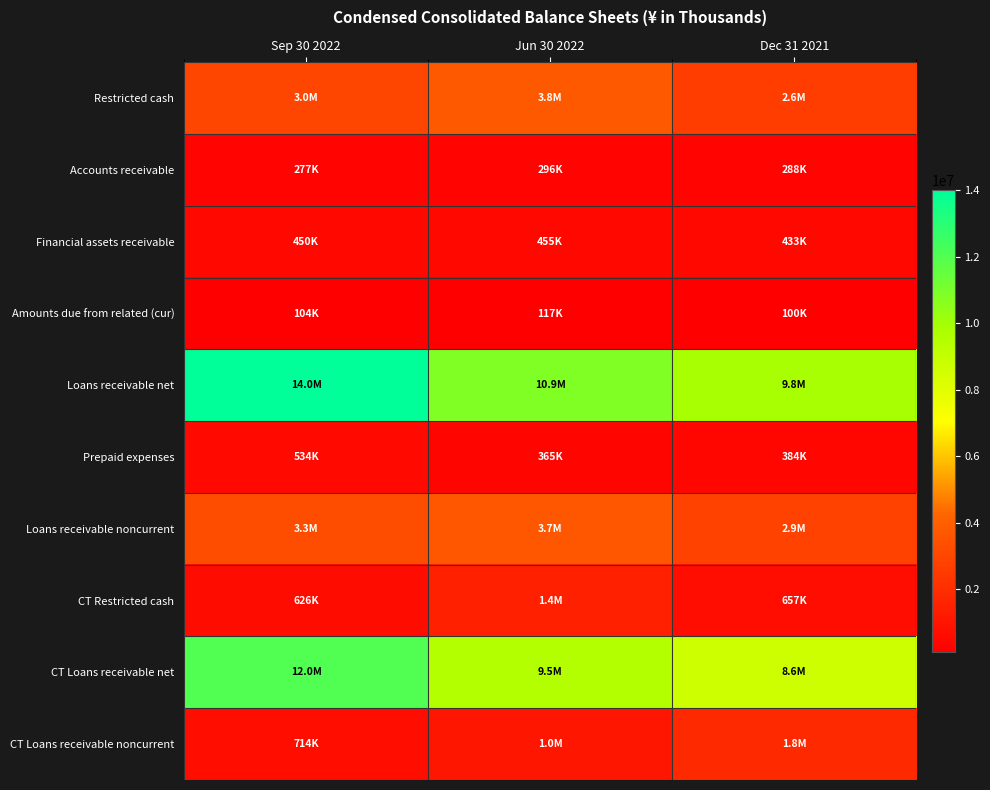

List the series in order of their peak value, lowest first.

Amounts due from related (cur), Accounts receivable, Financial assets receivable, Prepaid expenses, CT Restricted cash, CT Loans receivable noncurrent, Loans receivable noncurrent, Restricted cash, CT Loans receivable net, Loans receivable net